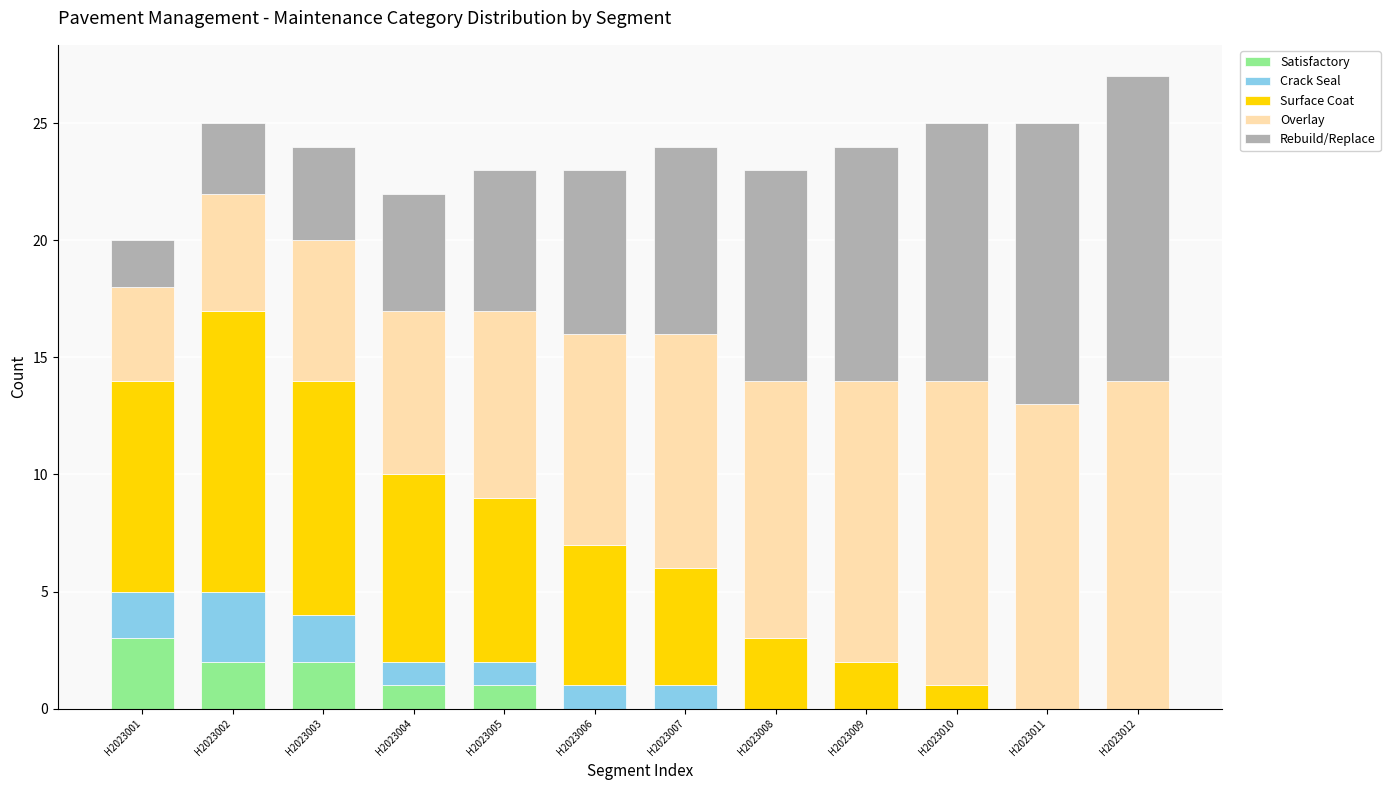

What is the total value across all series at H2023006?

23